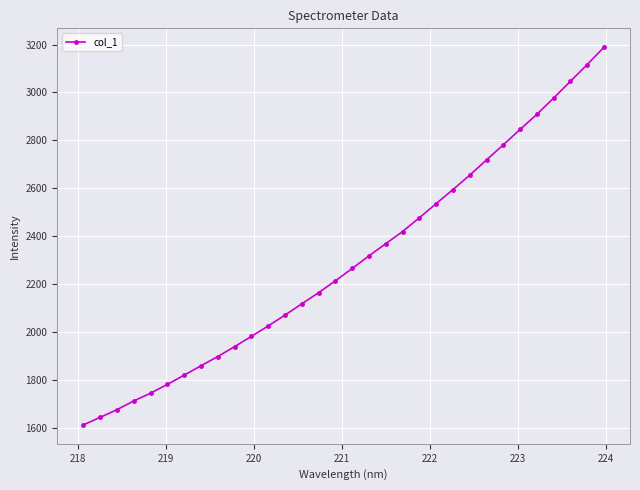

What is the minimum value shown in the chart?

1611.3